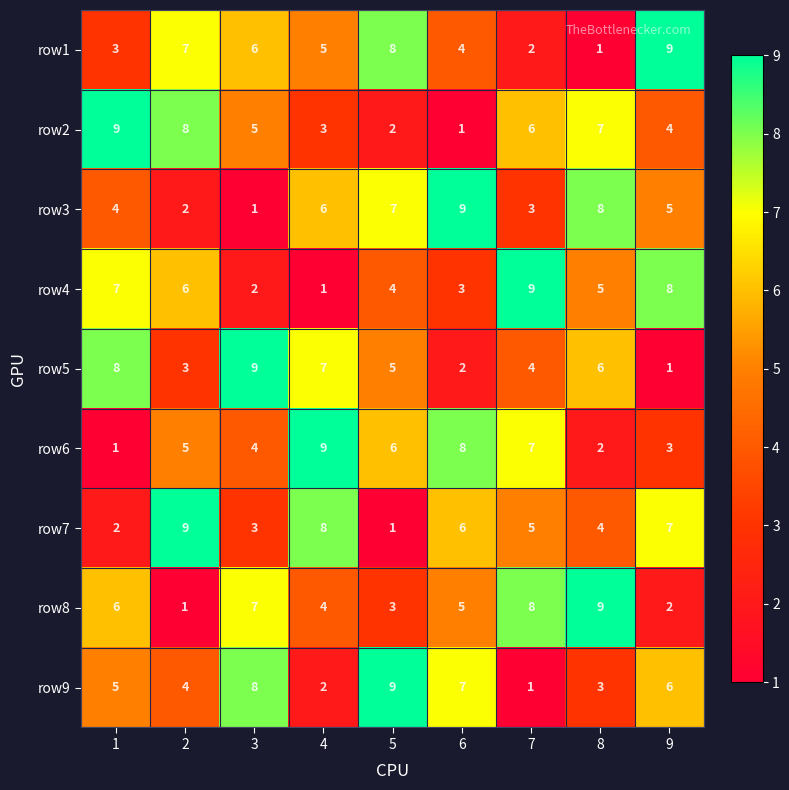

At 1, list the series in order from largest to smallest.

row2, row5, row4, row8, row9, row3, row1, row7, row6